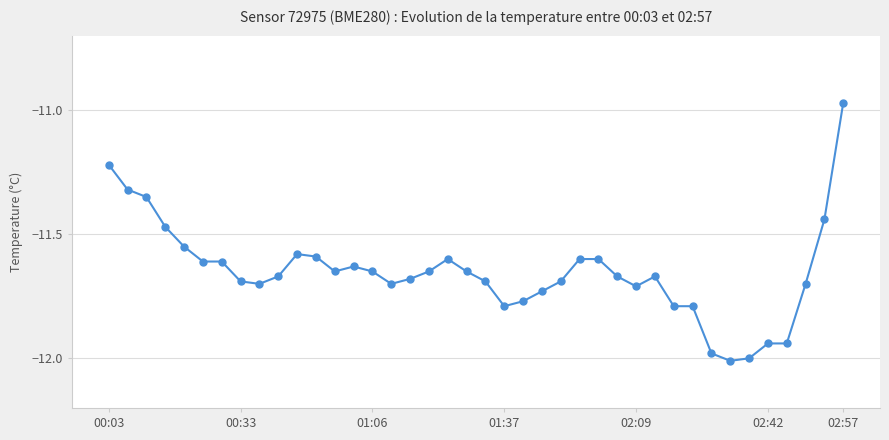

True or false: there are more than 1 points higher than both neighbors.

True